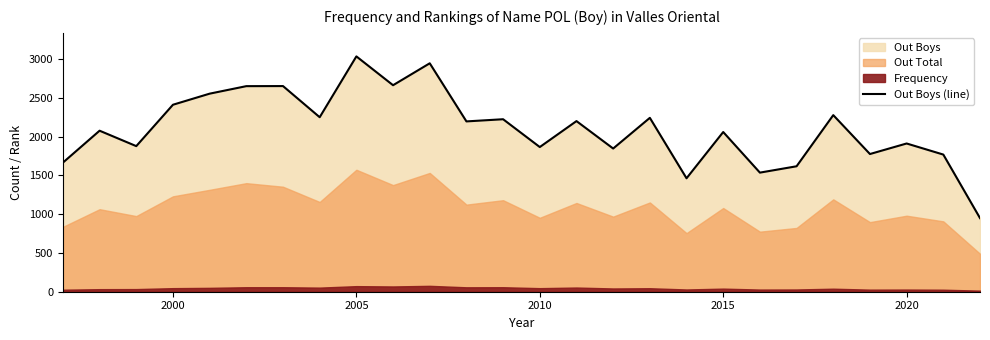

What is the difference between the maximum and second lowest values?

1573